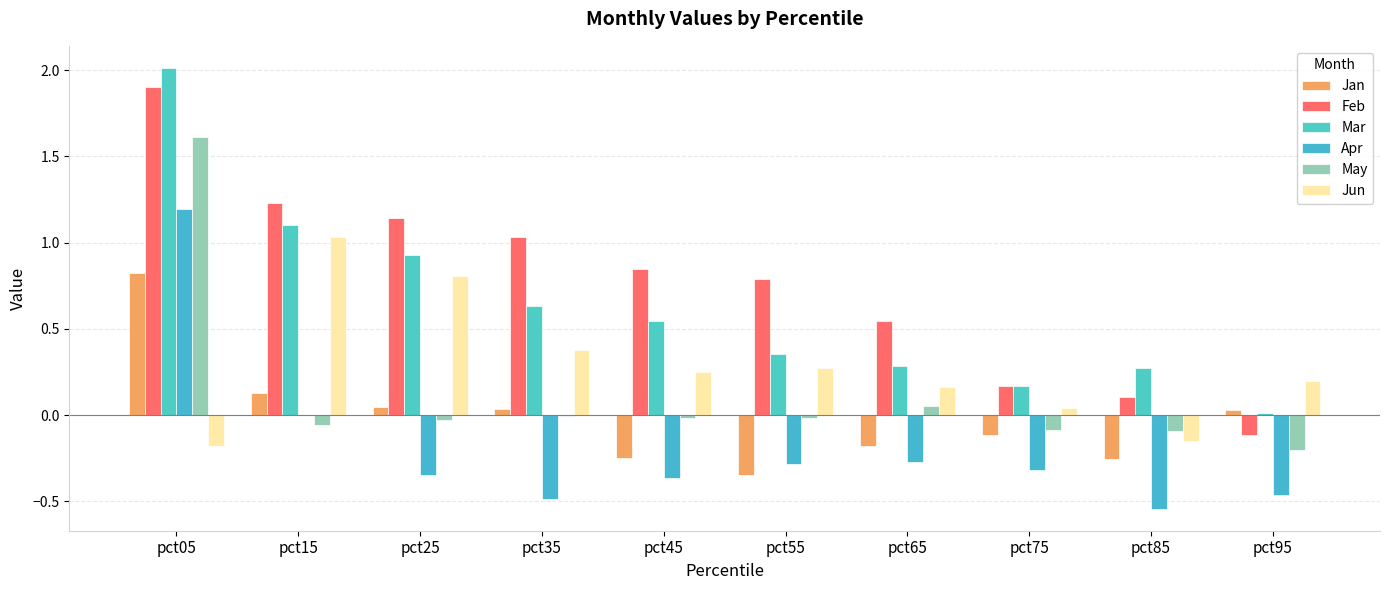

How many series are shown in this chart?

6